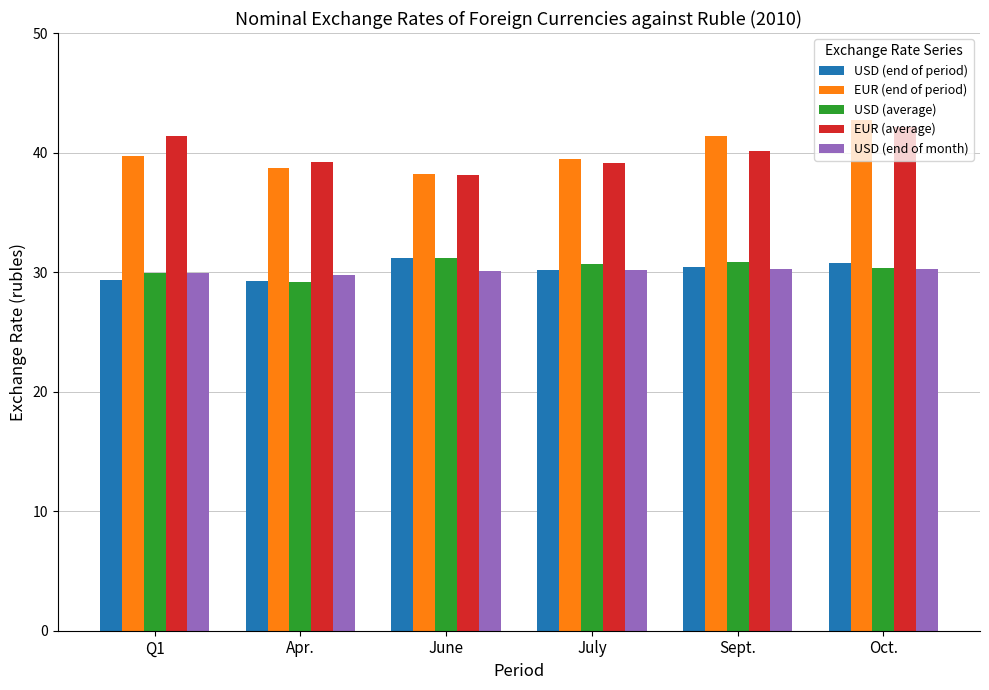

Which series has the largest range (max minus min)?

EUR (end of period)